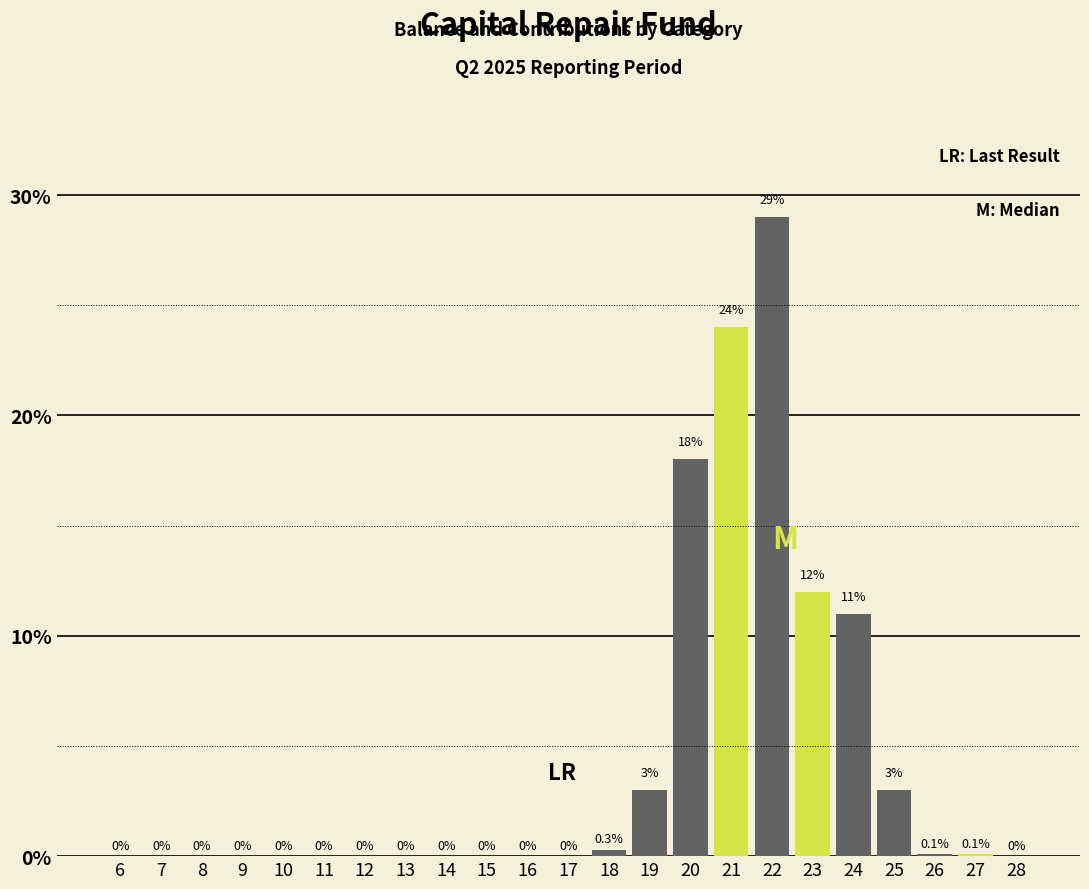

Reading right to left, extract all data points from this chart.

28=0.0	27=0.1	26=0.1	25=3.0	24=11.0	23=12.0	22=29.0	21=24.0	20=18.0	19=3.0	18=0.3	17=0.0	16=0.0	15=0.0	14=0.0	13=0.0	12=0.0	11=0.0	10=0.0	9=0.0	8=0.0	7=0.0	6=0.0